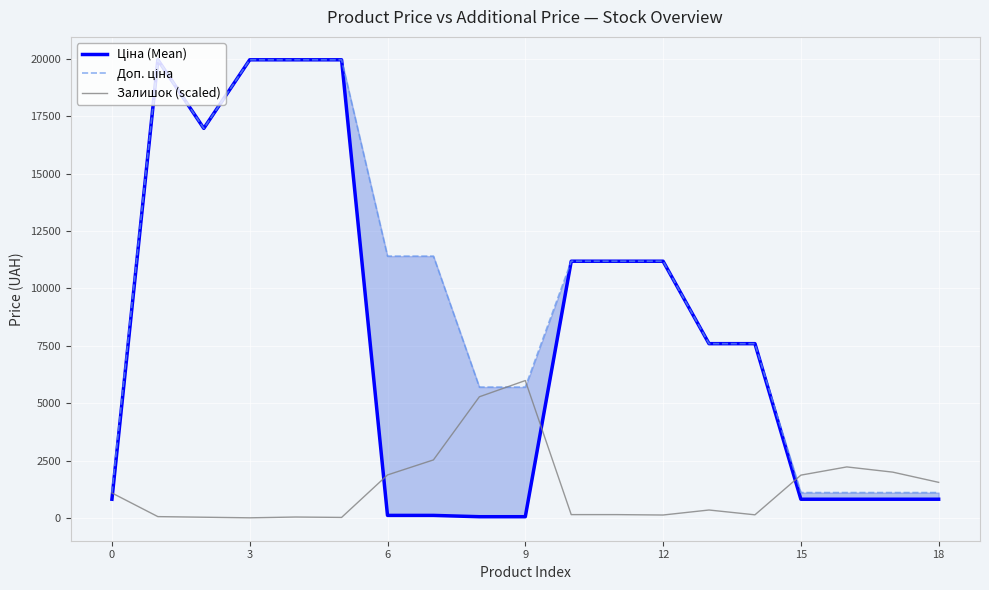

True or false: Залишок (scaled) has a value of 2531.9 at 7.

True